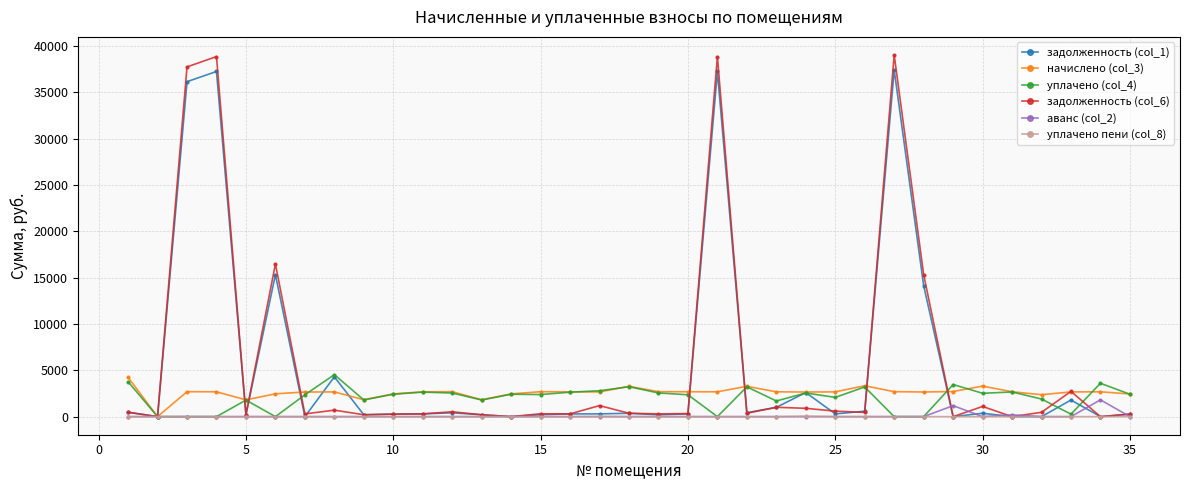

Which series has the largest range (max minus min)?

задолженность (col_6)